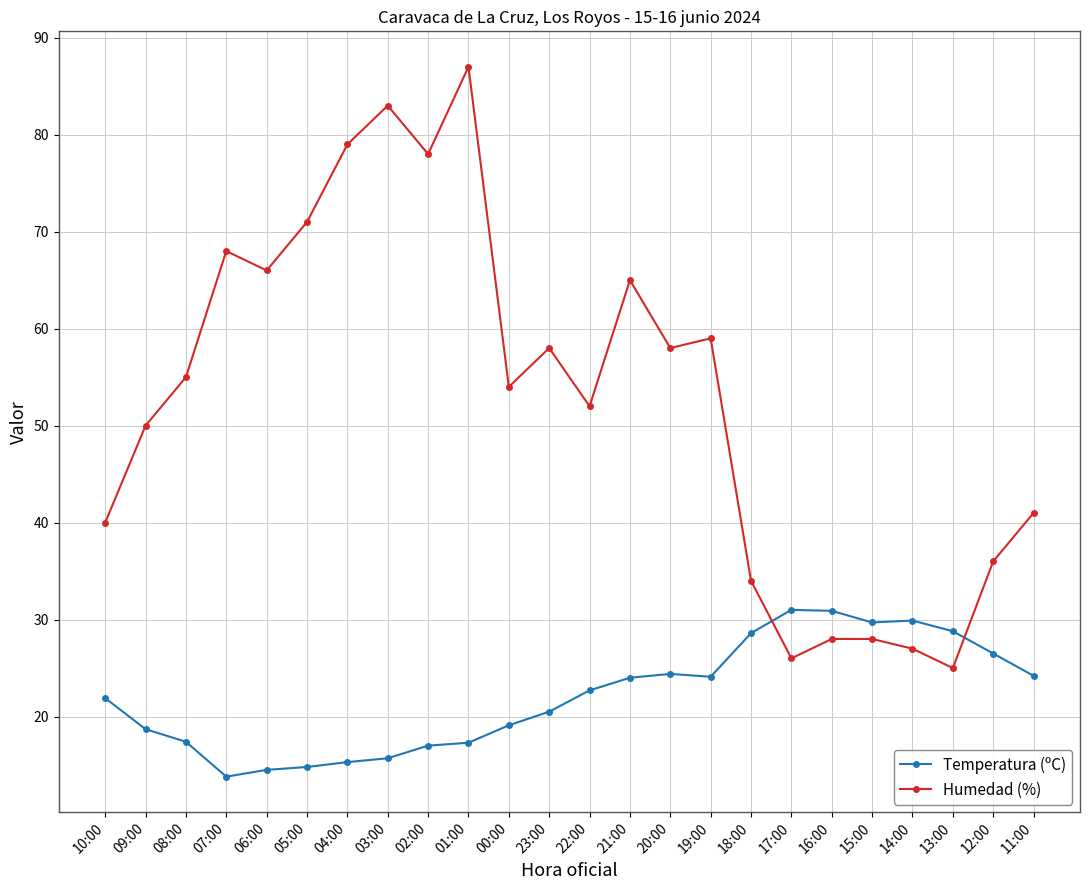

How many interior local valleys does the Humedad (%) series have?

7